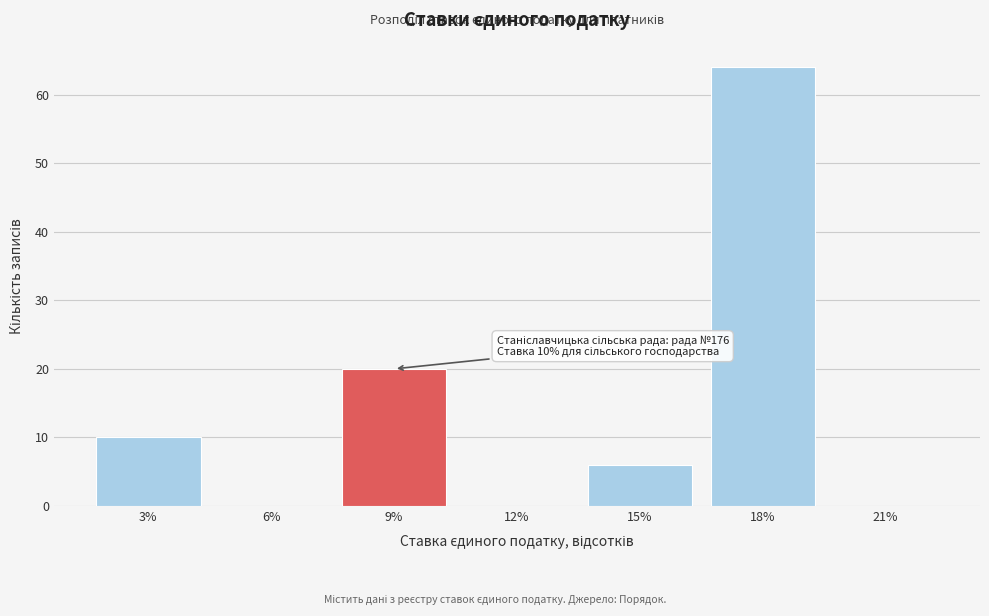

Reading left to right, transcribe all the data shown in this chart.

3%=10	6%=0	9%=20	12%=0	15%=6	18%=64	21%=0